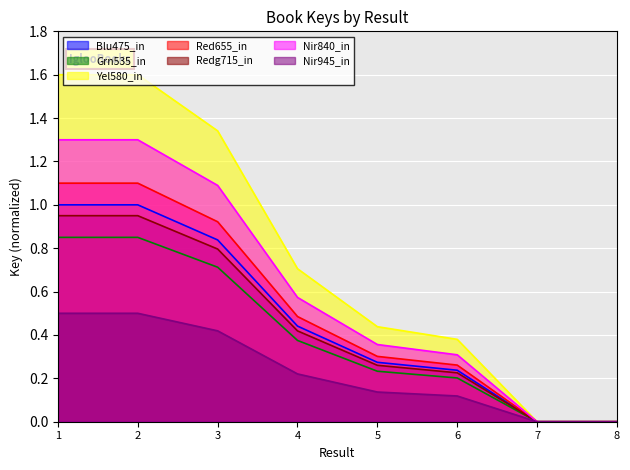

Which series has the largest range (max minus min)?

Yel580_in